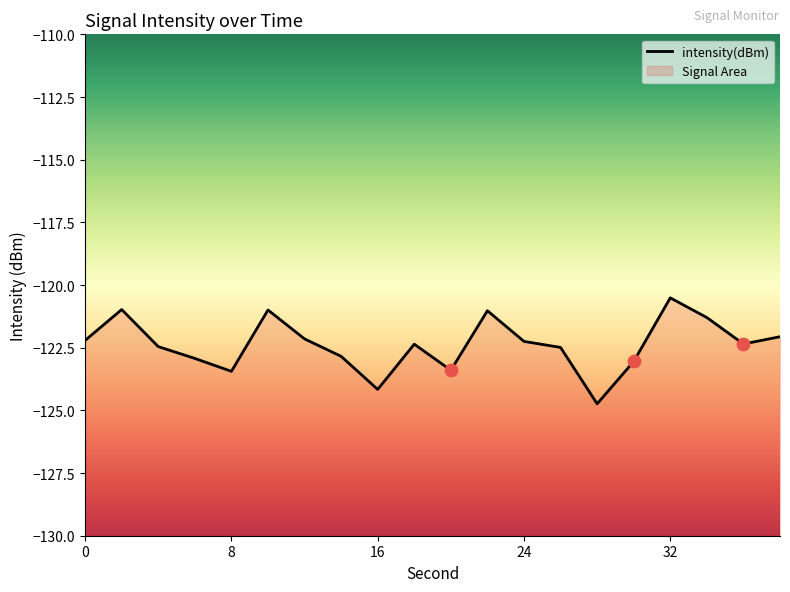

What is the change in value from 10 to 30?

-2.1